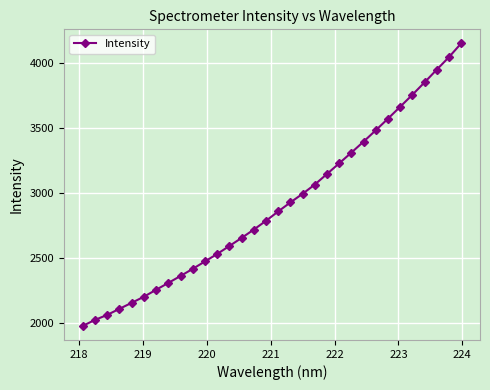

What is the value of the 22nd point from the left?

3229.5